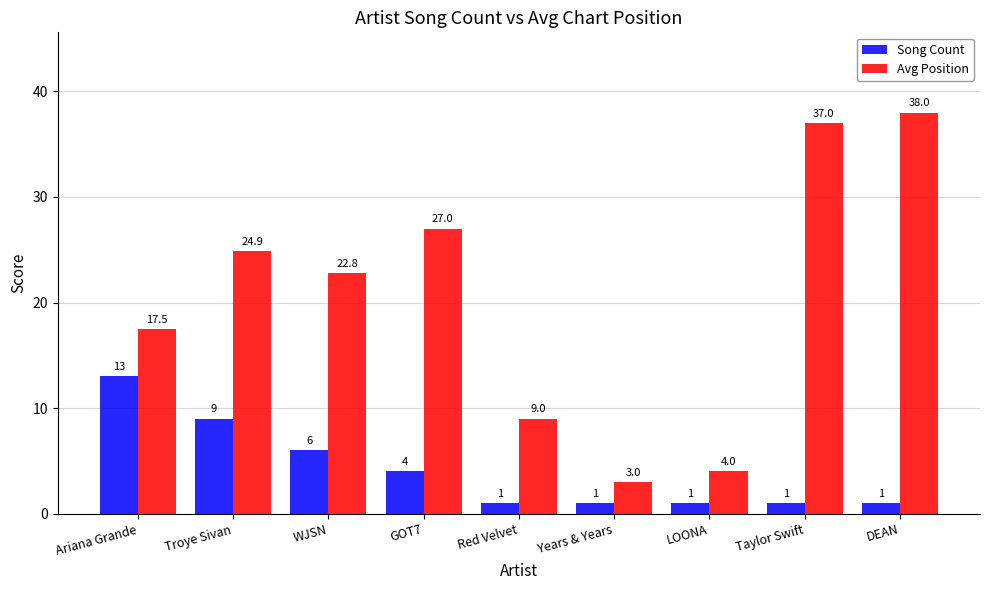

What position from the right is Troye Sivan?

8